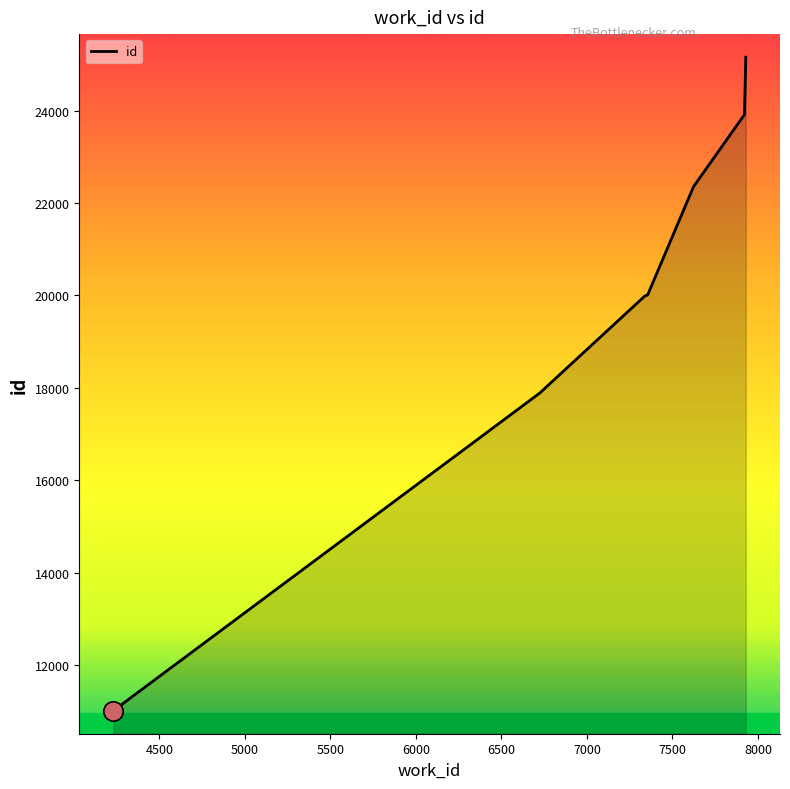

How many values are below 20009?

5